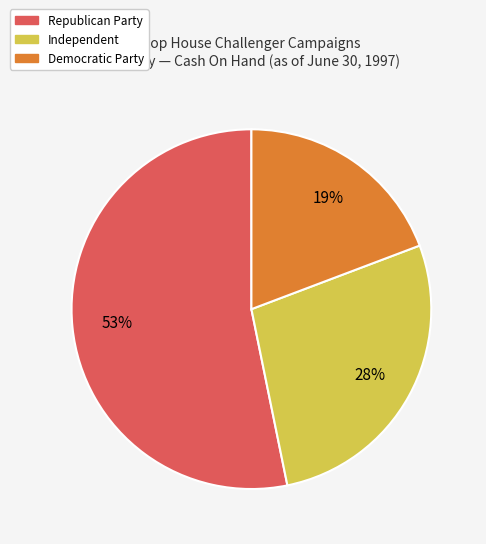

Is there a majority slice in this chart?

Yes